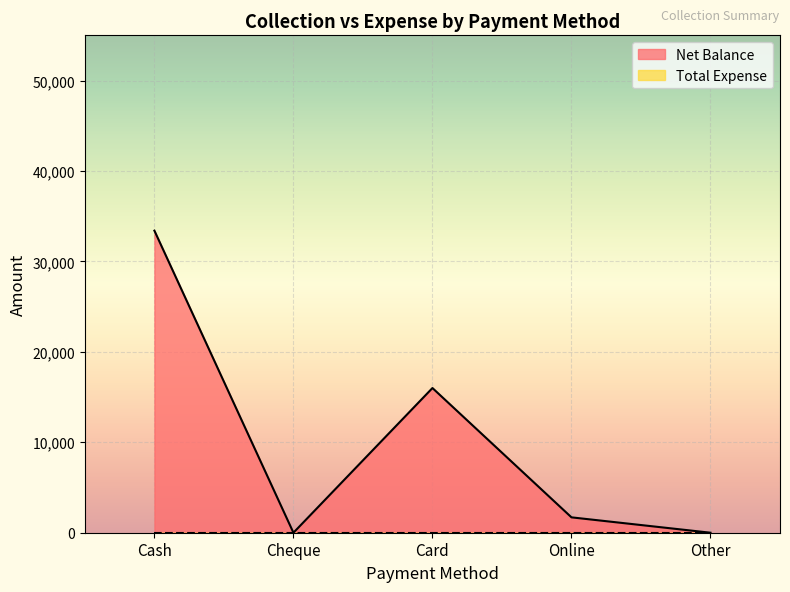

At which category does the data reach its first local valley?

Cheque